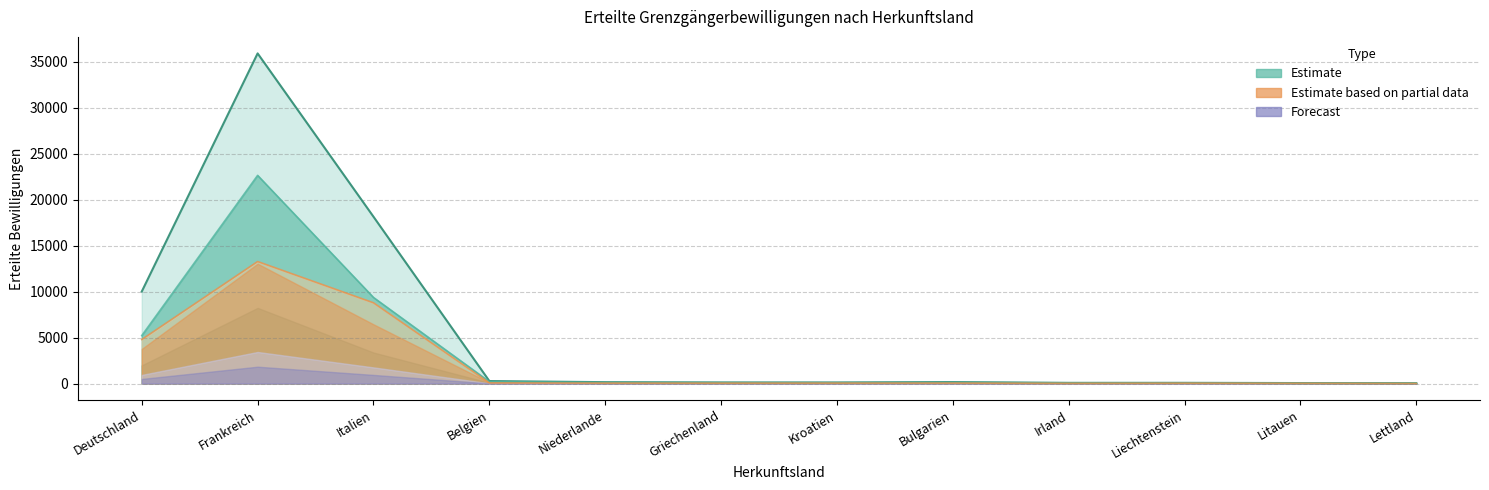

The Maenner series shows 30 at Niederlande. True or false?

False